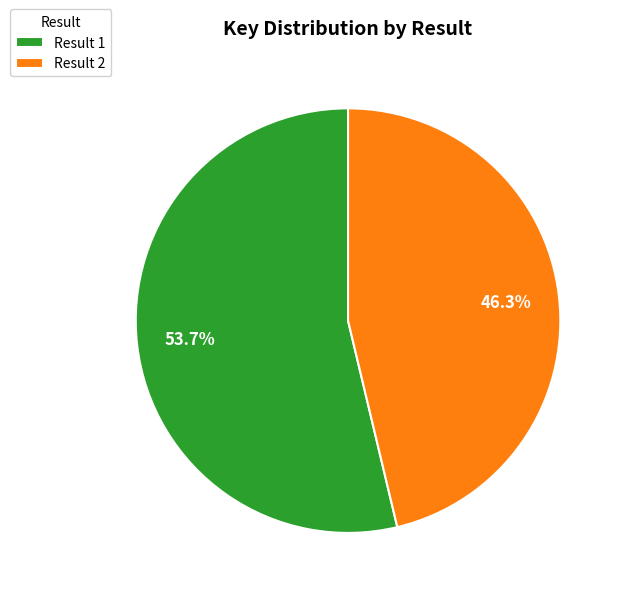

Which slice is the smallest?

Result 2